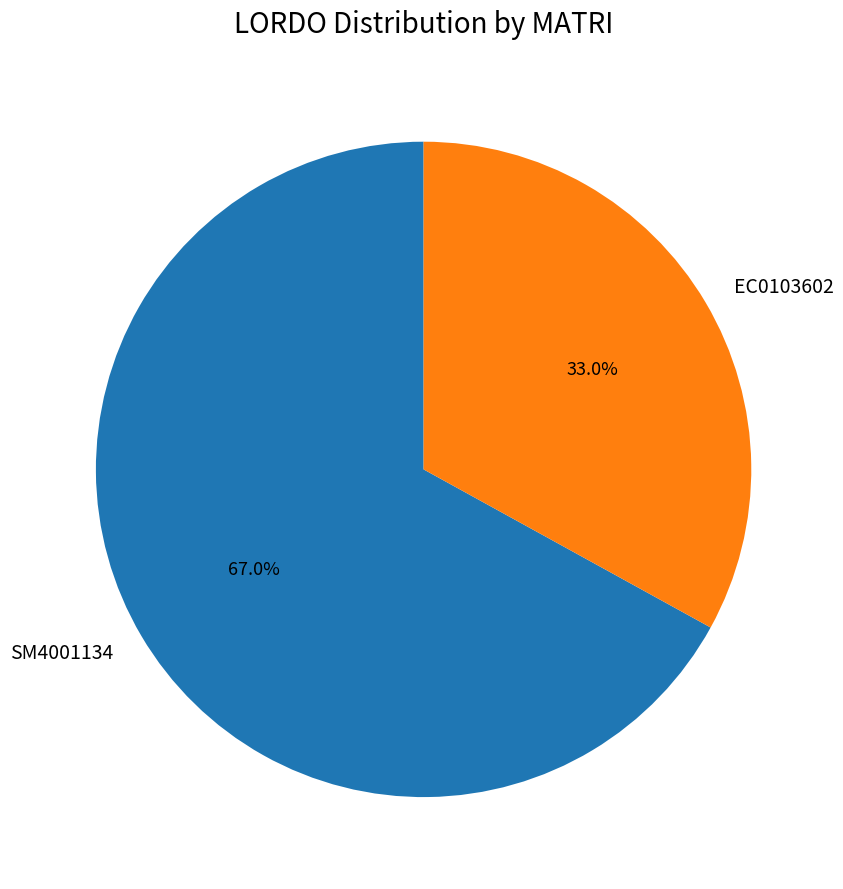

Rank the categories by value from highest to lowest.

SM4001134, EC0103602